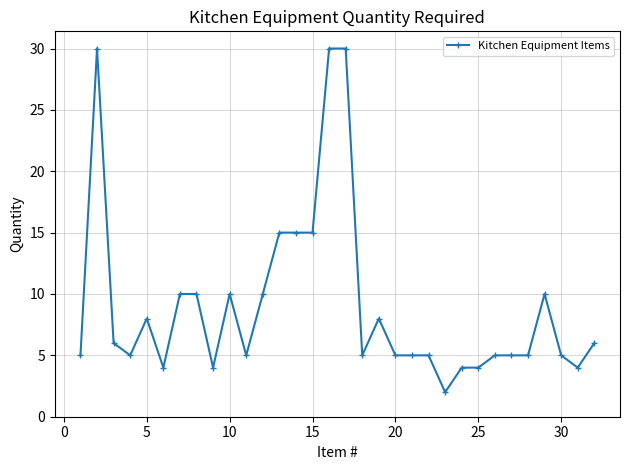

Reading right to left, what are all the values shown in this chart?

6	4	5	10	5	5	5	4	4	2	5	5	5	8	5	30	30	15	15	15	10	5	10	4	10	10	4	8	5	6	30	5